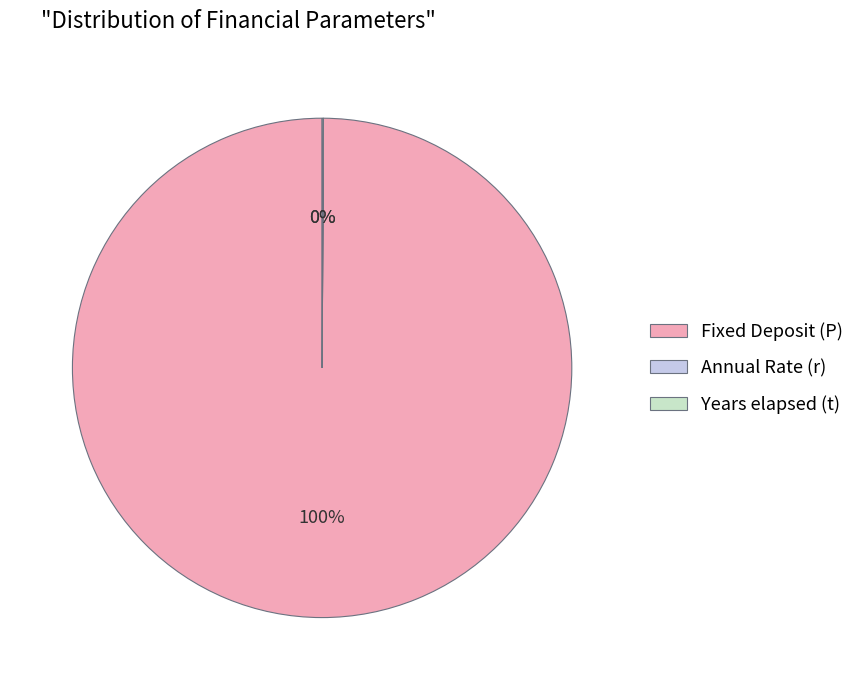

To the nearest percent, what is the difference between the largest and smallest slice percentages?

100%